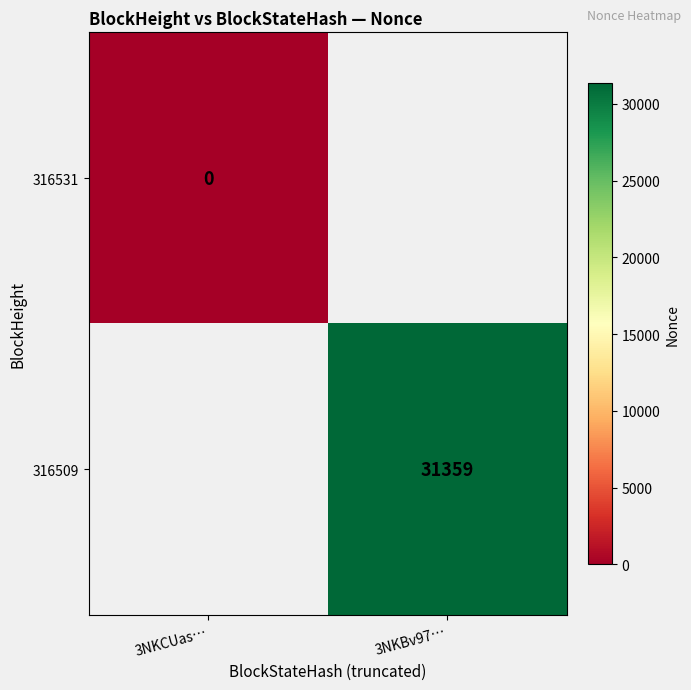

How many data points does each series have?

2